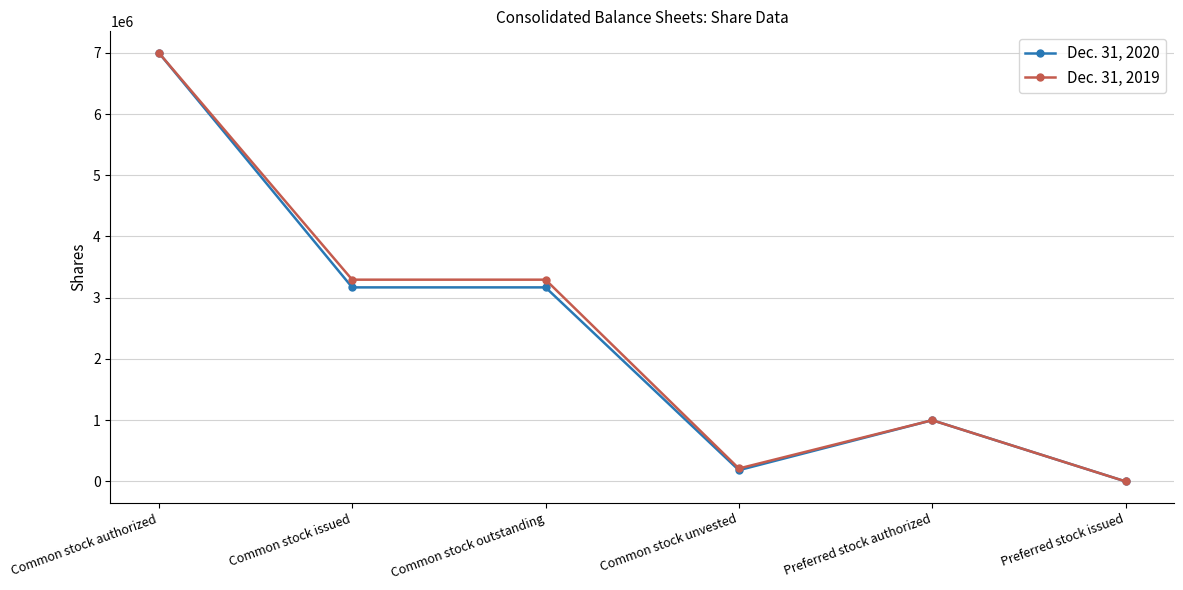

Between Common stock unvested and Preferred stock issued, which series saw the biggest shift?

Dec. 31, 2019